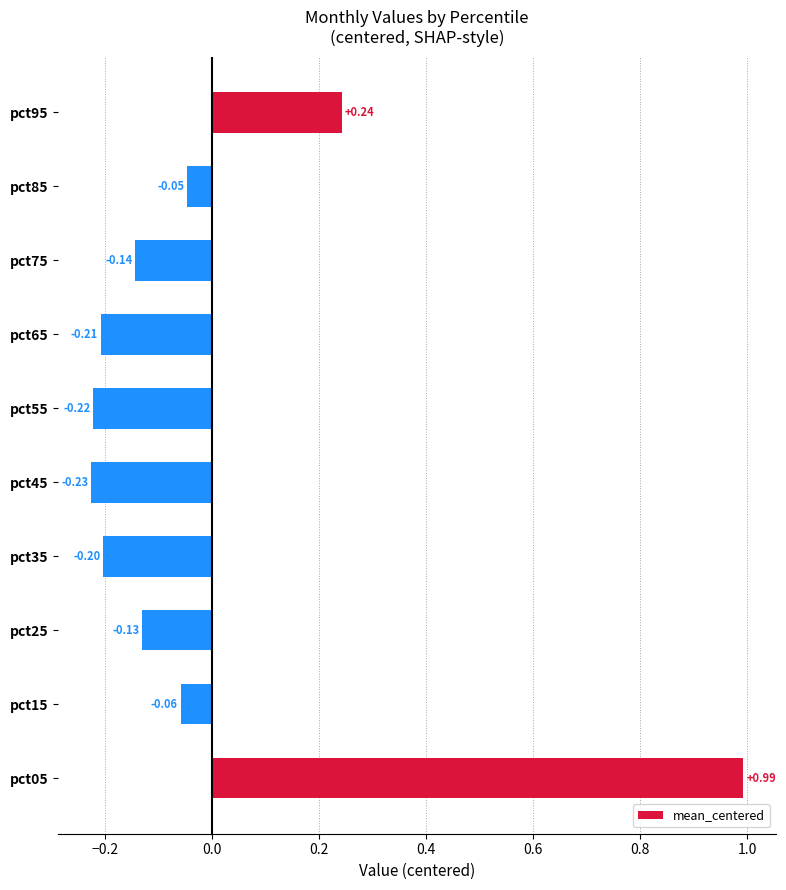

Which label corresponds to the smallest value in the chart?

pct45